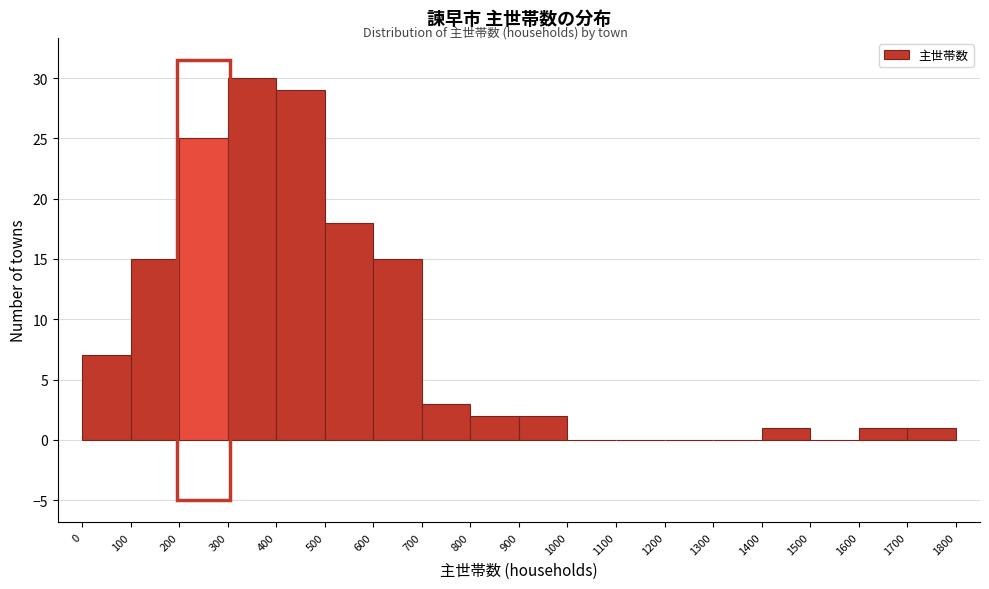

Reading left to right, list every bar in this chart as the range it spans on the x-axis followed by its height. The values are not printed on the chart, so give them approximately, as read against the axis.

0 to 100: 7
100 to 200: 15
200 to 300: 25
300 to 400: 30
400 to 500: 29
500 to 600: 18
600 to 700: 15
700 to 800: 3
800 to 900: 2
900 to 1000: 2
1000 to 1100: 0
1100 to 1200: 0
1200 to 1300: 0
1300 to 1400: 0
1400 to 1500: 1
1500 to 1600: 0
1600 to 1700: 1
1700 to 1800: 1